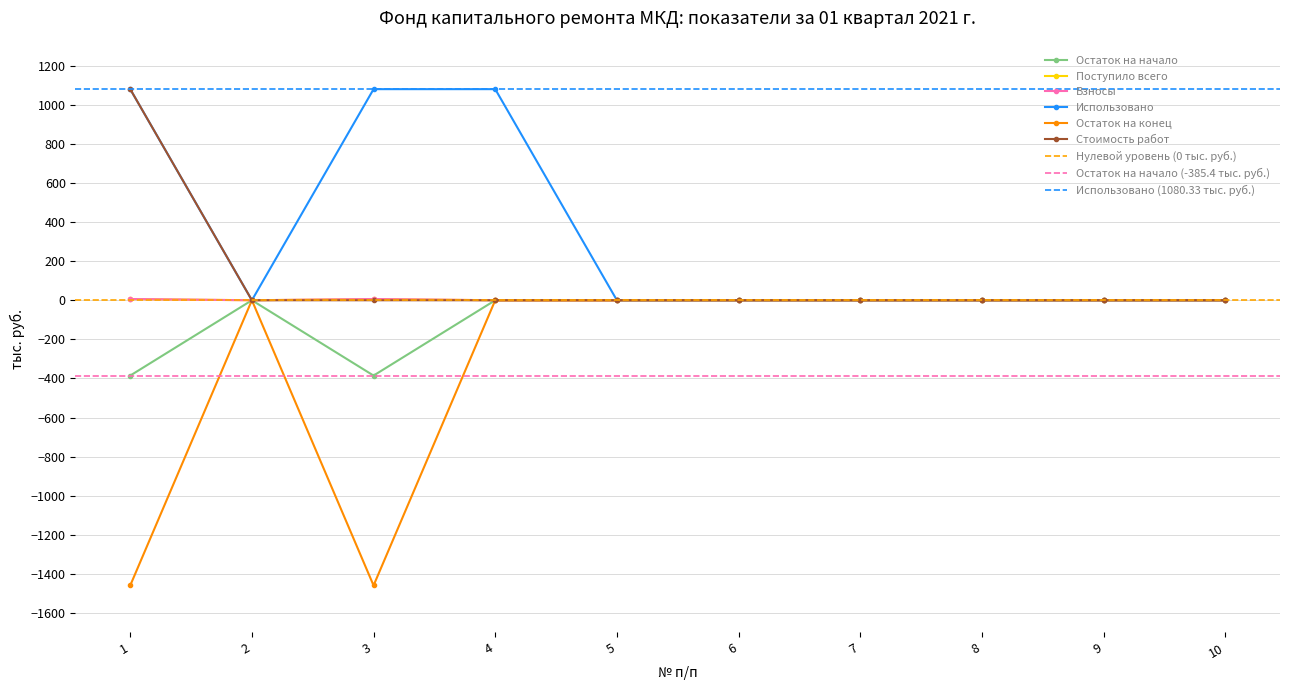

Which category has the highest value in the Остаток на конец series?

1